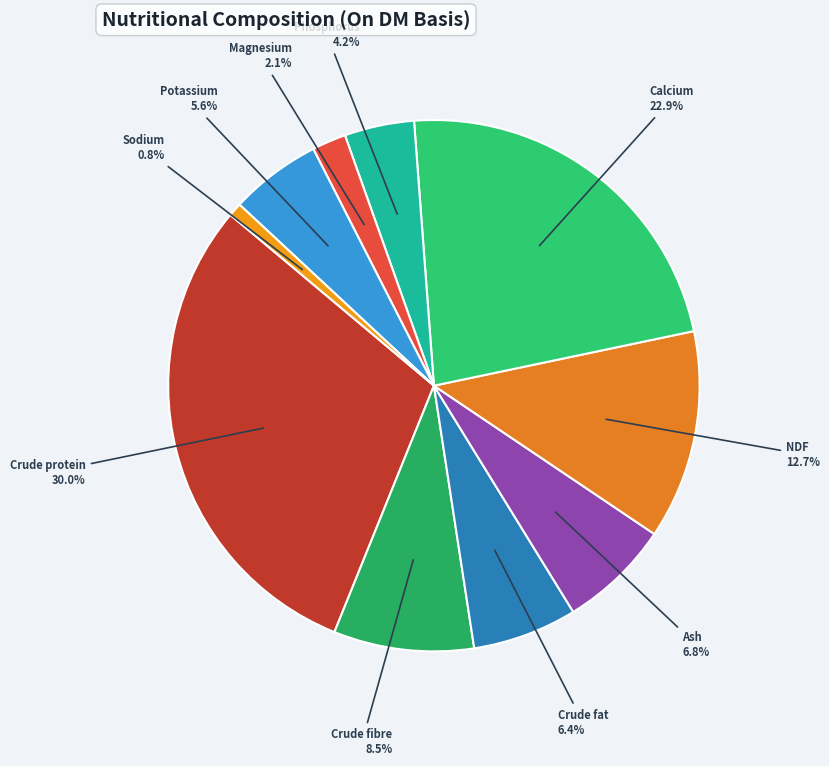

How many slices are in this pie chart?

10